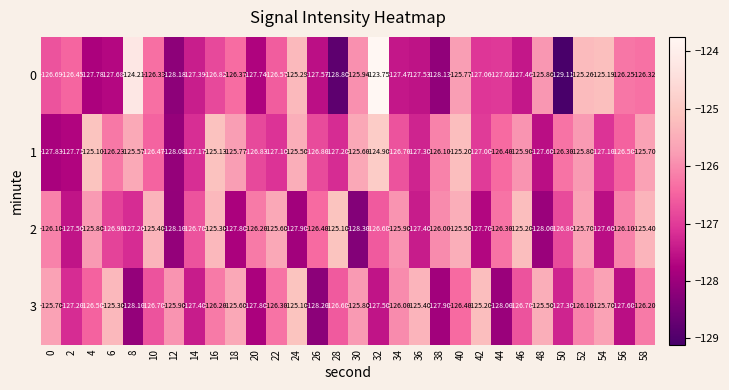

How many distinct data groups are displayed?

4